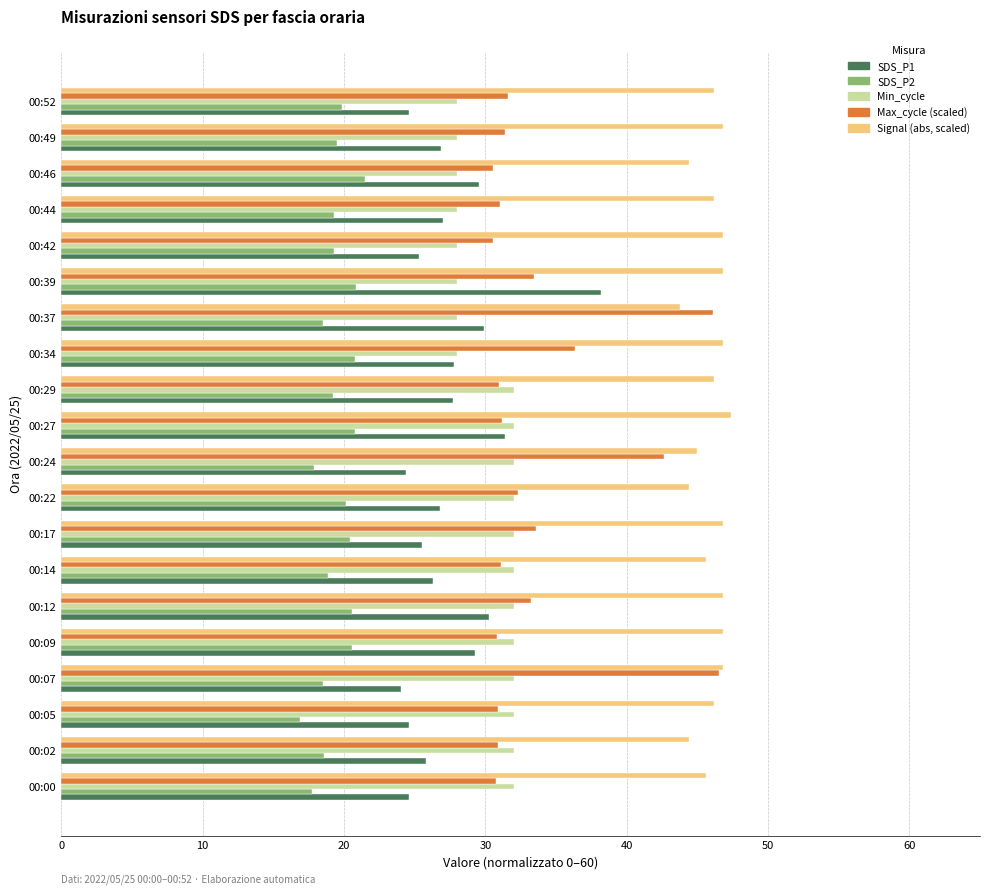

How many categories are shown in the chart?

20